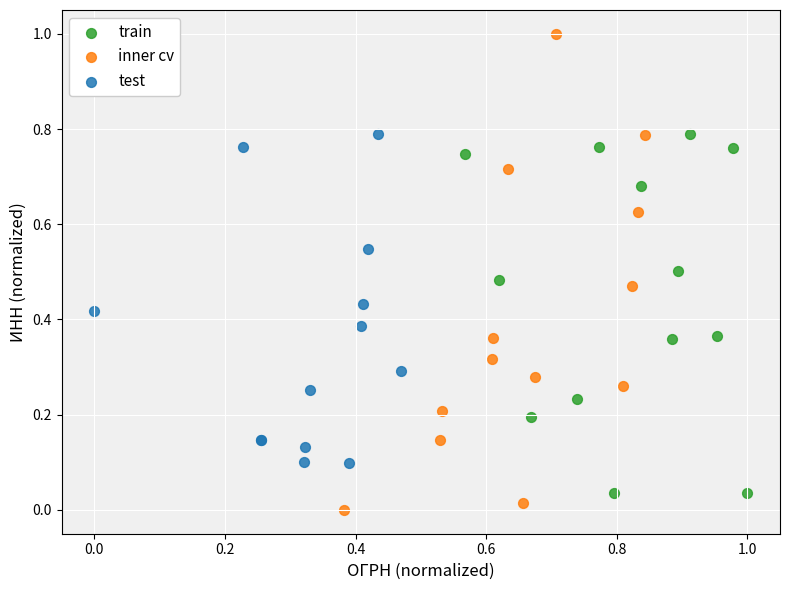

Which series reaches the maximum Y coordinate?

inner cv